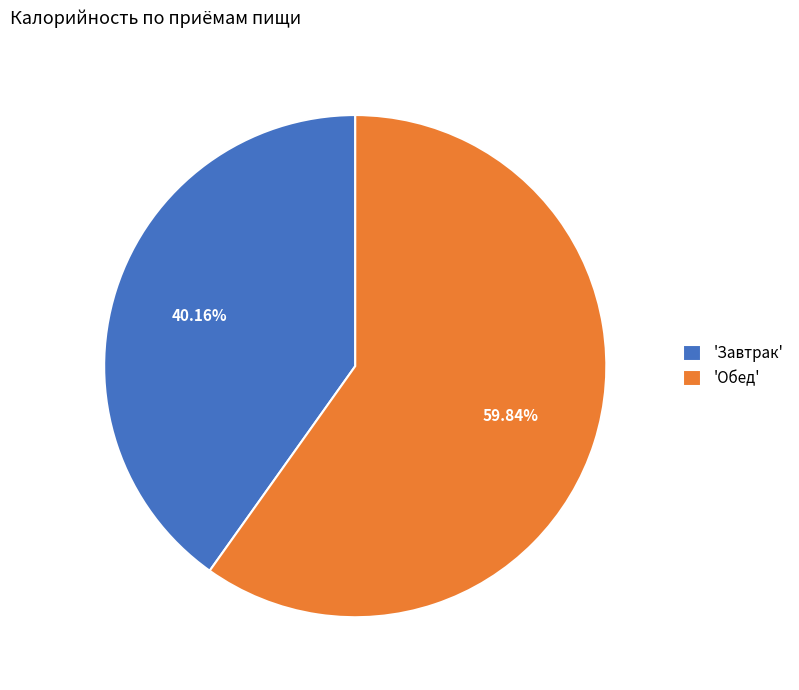

Between 'Обед' and 'Завтрак', which is larger?

'Обед'